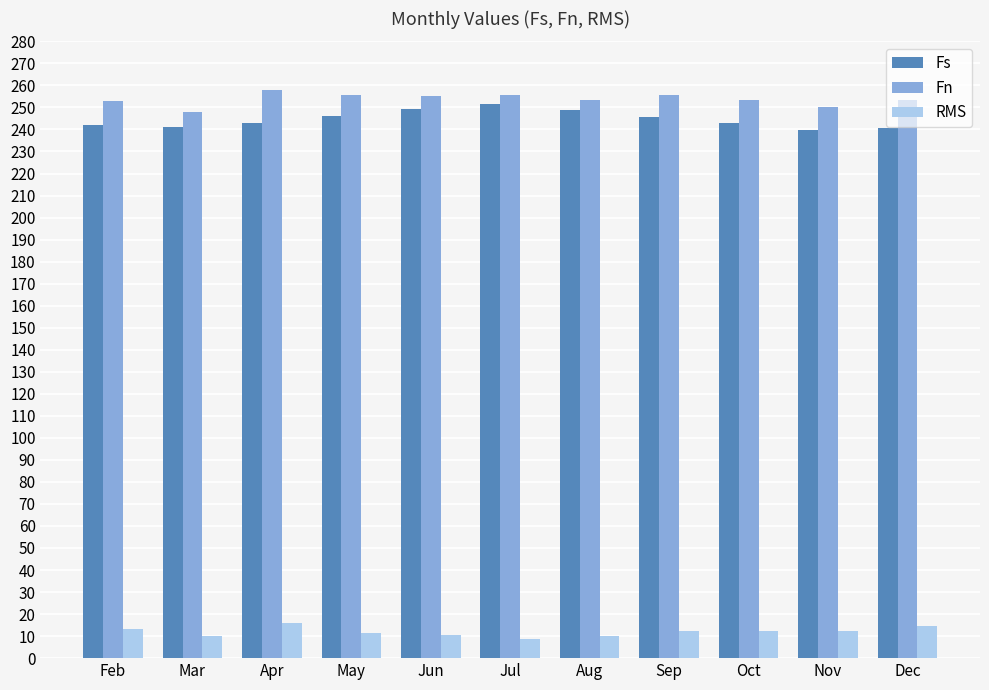

What is the total value across all series at May?

513.6